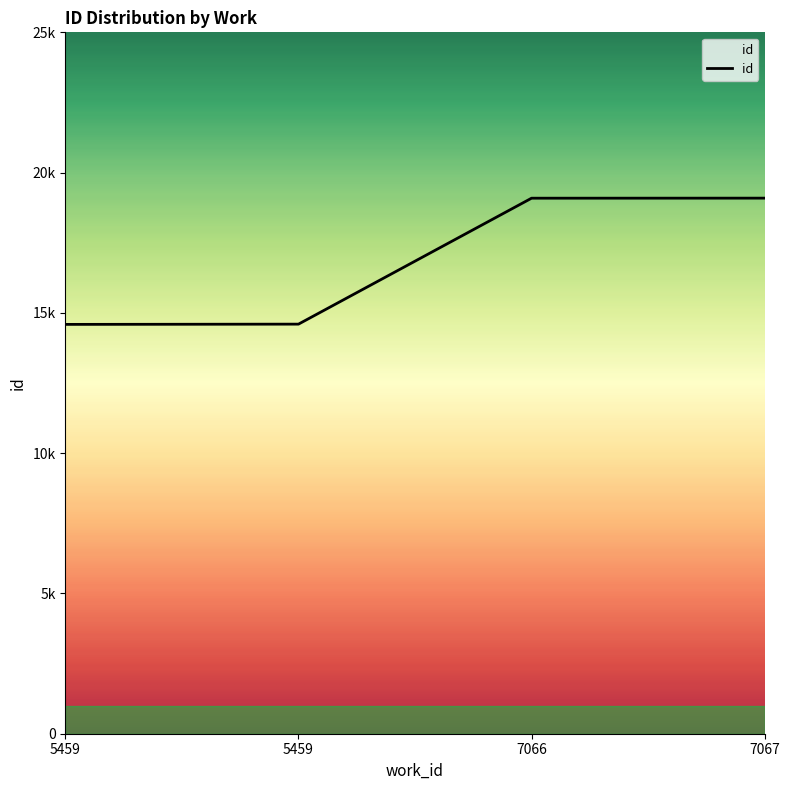

Which has a higher value, 5459 or 7067?

7067